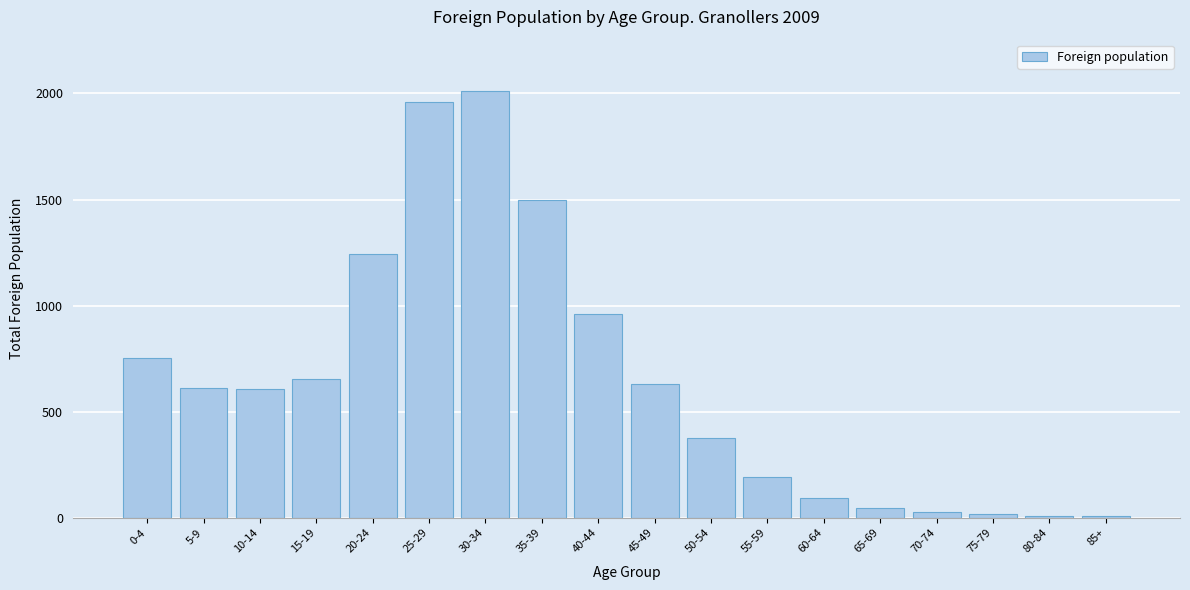

What is the label of the 17th bar from the left?

80-84